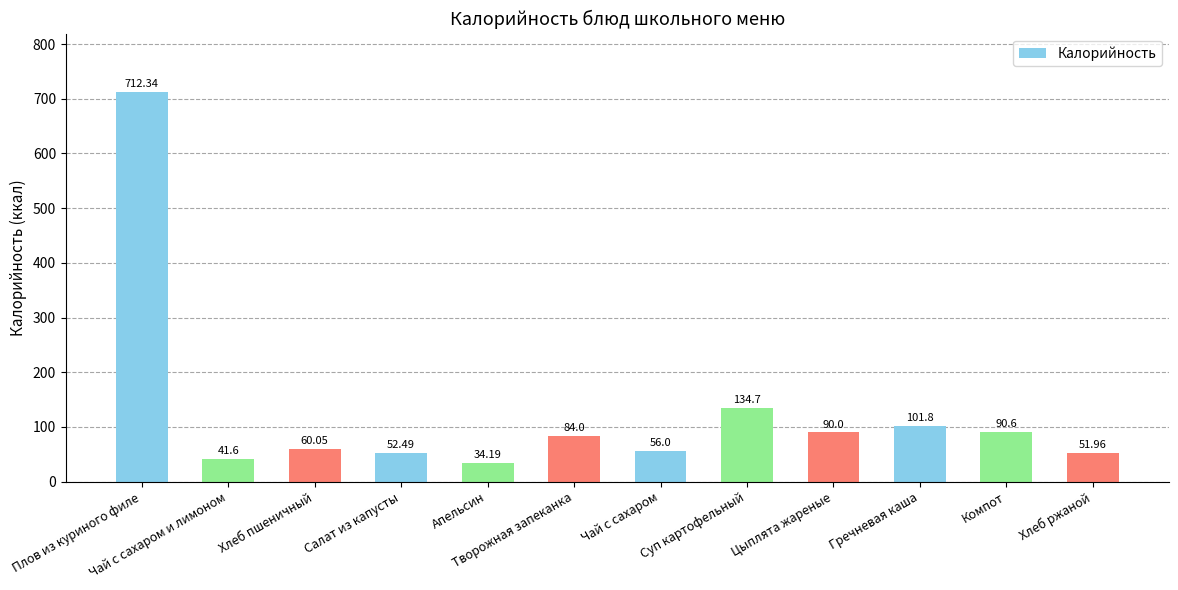

At which label does the data first exceed 84?

Плов из куриного филе